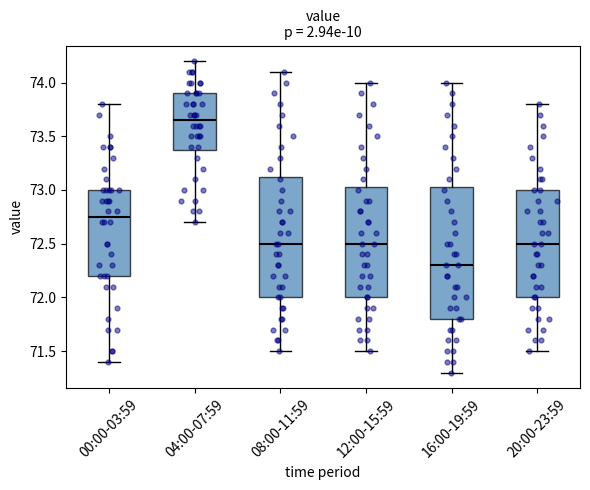

Reading left to right, read every box against the y-axis: the position of its median line, the range the box covers, and the ends of its whiskers. The values are not printed on the chart, so give them approximately, as read against the axis.

00:00-03:59: median 72.75, box 72.20 to 73.00, whiskers 71.40 to 73.80
04:00-07:59: median 73.65, box 73.40 to 73.90, whiskers 72.70 to 74.20
08:00-11:59: median 72.50, box 72.00 to 73.15, whiskers 71.50 to 74.10
12:00-15:59: median 72.50, box 72.00 to 73.05, whiskers 71.50 to 74.00
16:00-19:59: median 72.30, box 71.80 to 73.05, whiskers 71.30 to 74.00
20:00-23:59: median 72.50, box 72.00 to 73.00, whiskers 71.50 to 73.80